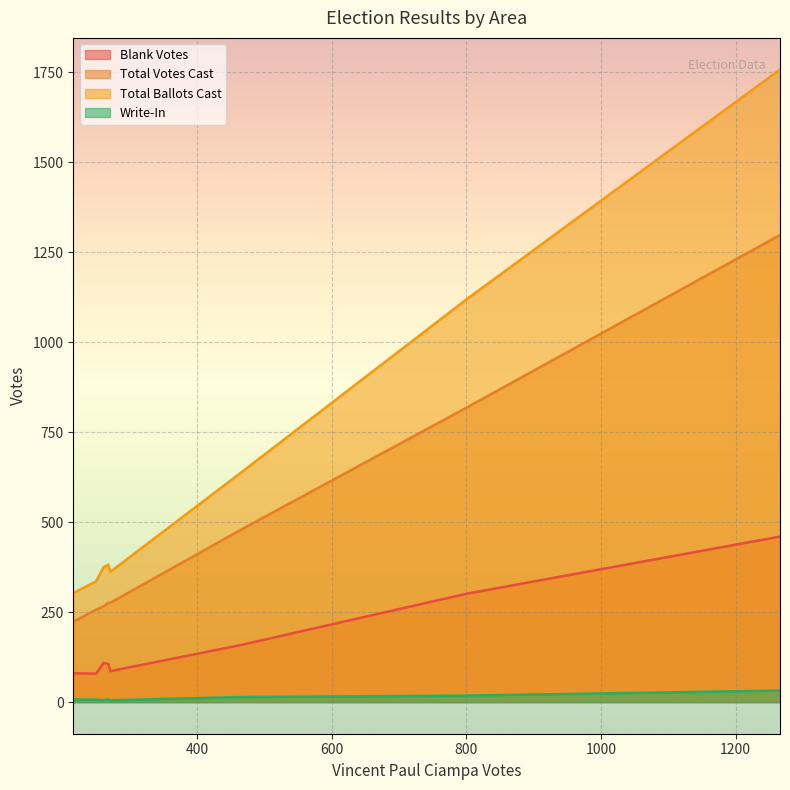

Which series has the largest range (max minus min)?

Total Ballots Cast